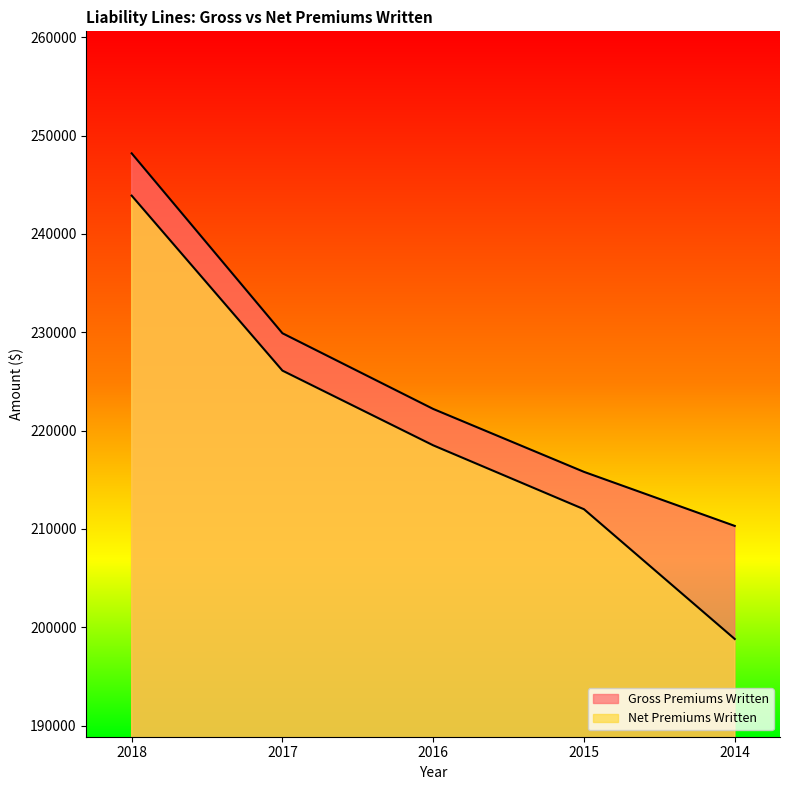

What is the value of the Net Premiums Written point at the 2nd from the left?

226100